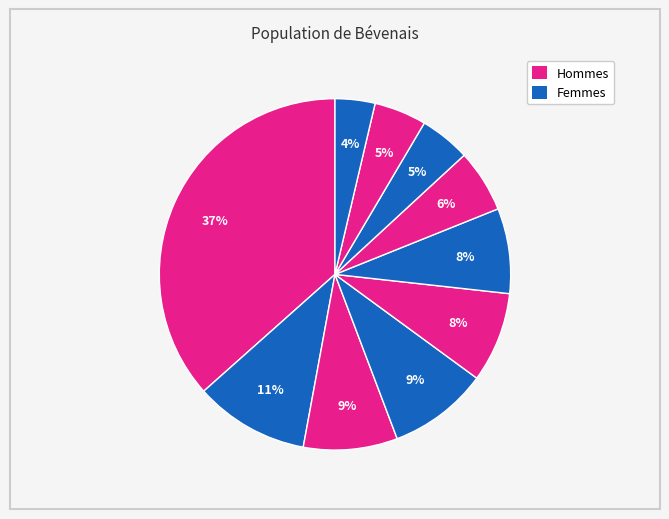

How many slices are in this pie chart?

10